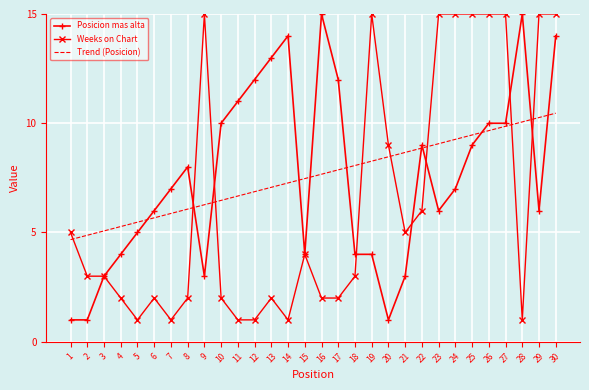

Between which two adjacent categories do Trend (Posicion) and Weeks on Chart first intersect?

1 and 2